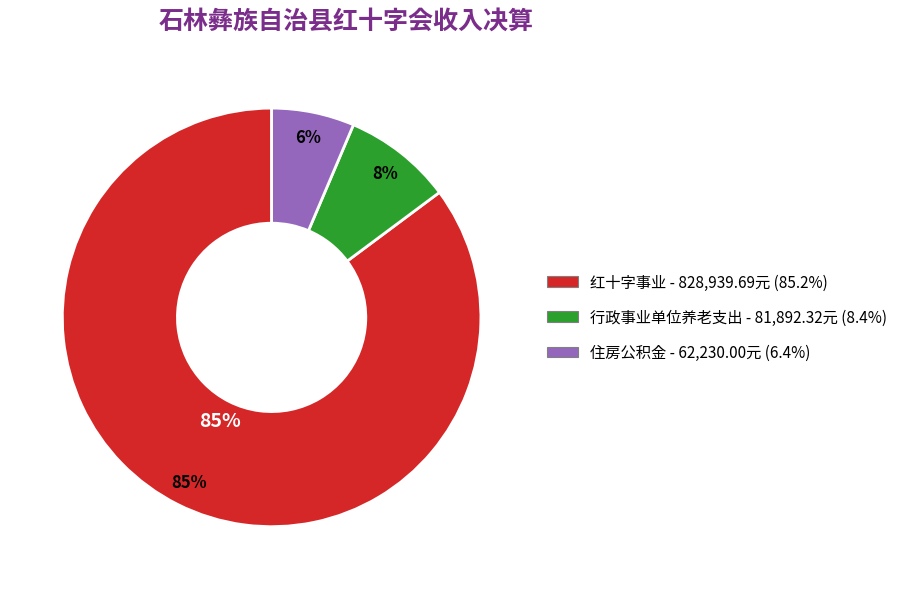

The 住房公积金 slice represents 1% of the pie. True or false?

False